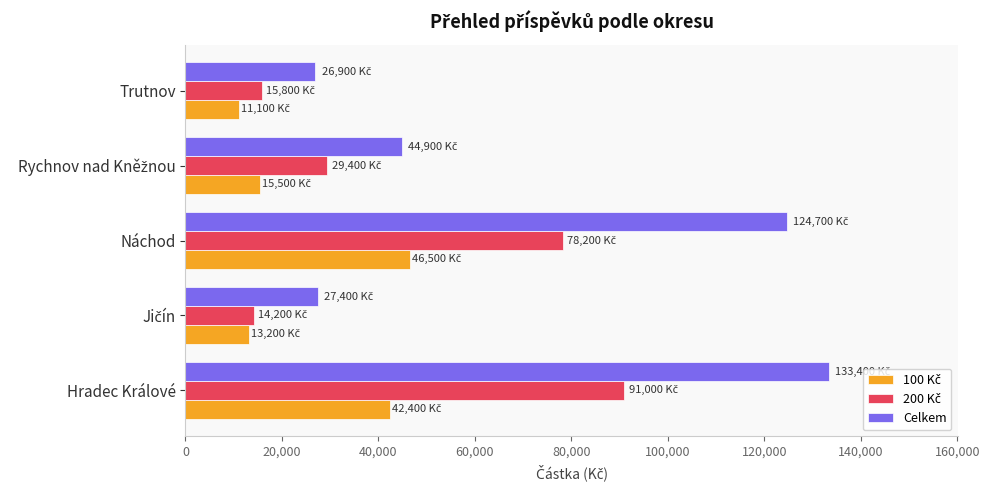

What is the sum of all Celkem values?

357300